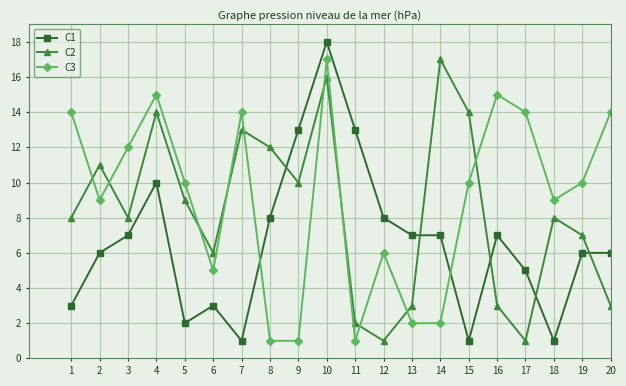

Between which two adjacent categories do C2 and C1 first intersect?

8 and 9